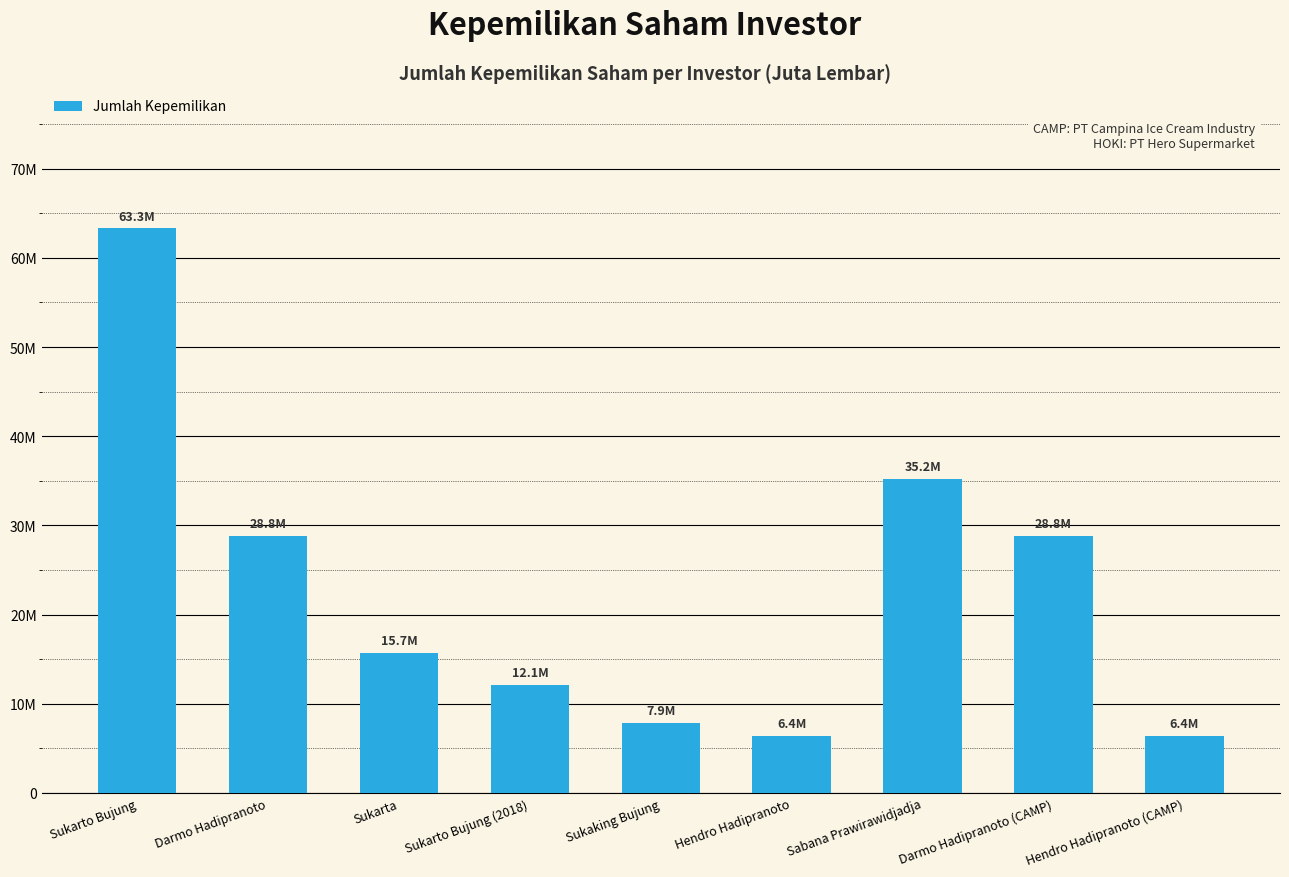

Where is the data nearest to the value 34862421?

Sabana Prawirawidjadja